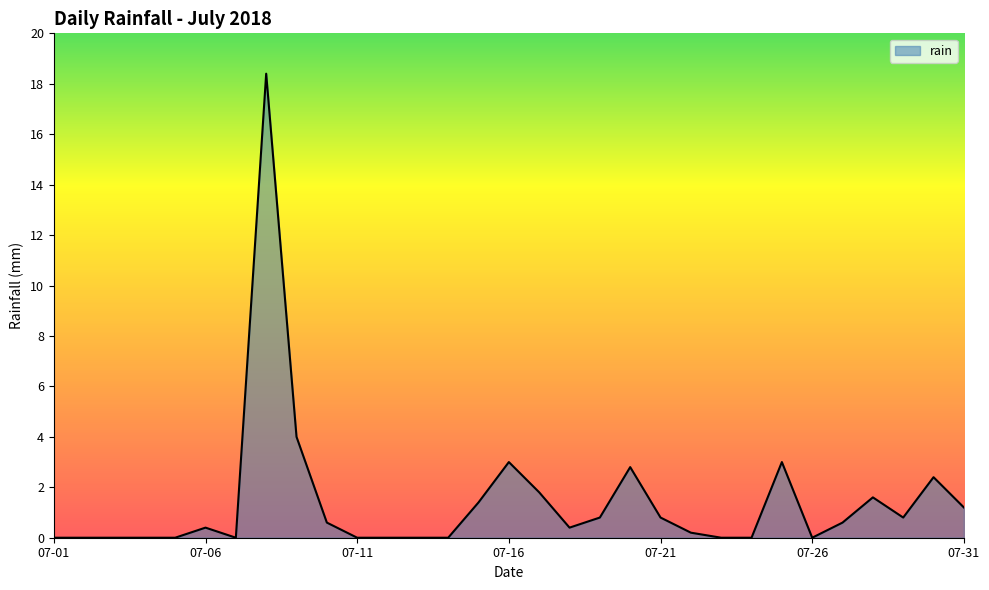

Does the chart display data point markers on the line(s)?

No